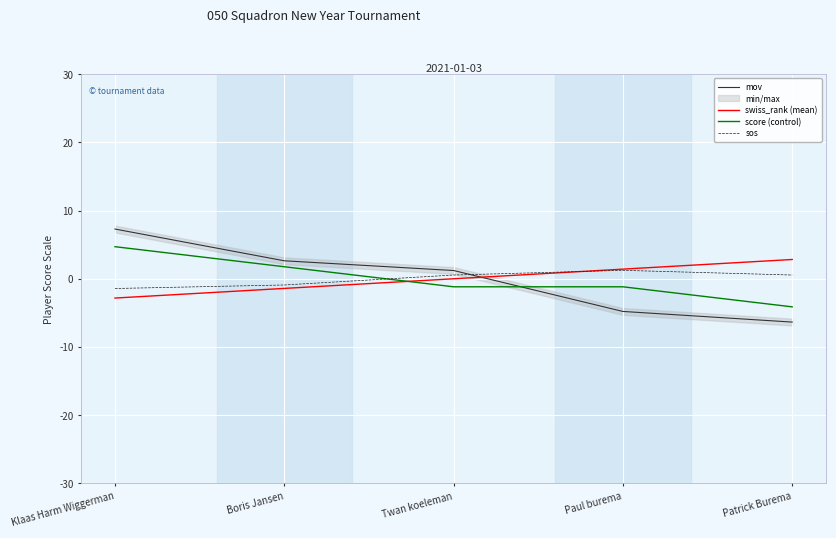

How many negative values does the score (control) series have?

3